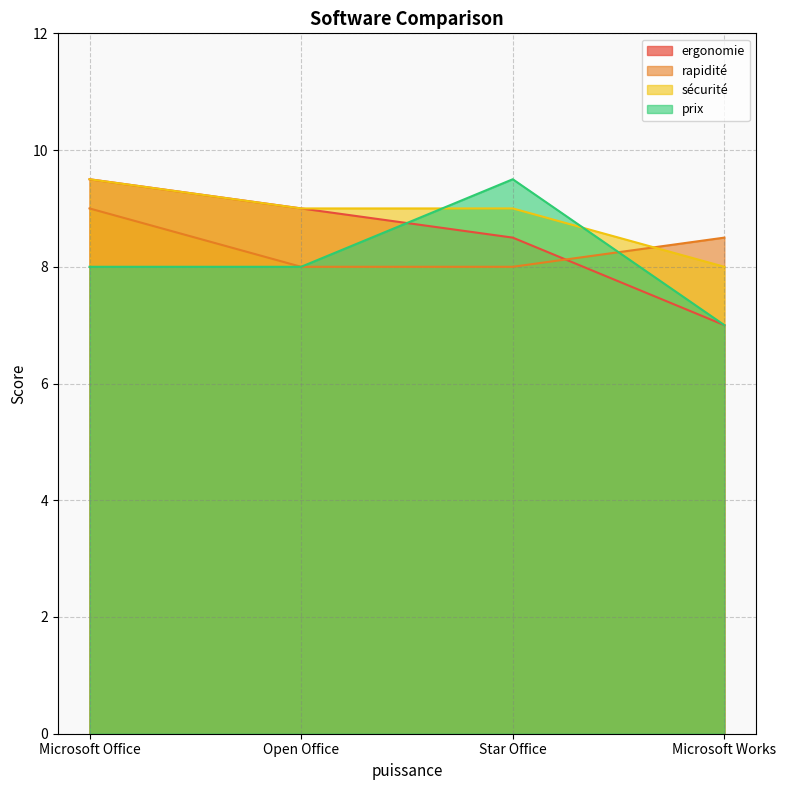

True or false: rapidité has a value of 5.3 at Microsoft Office.

False